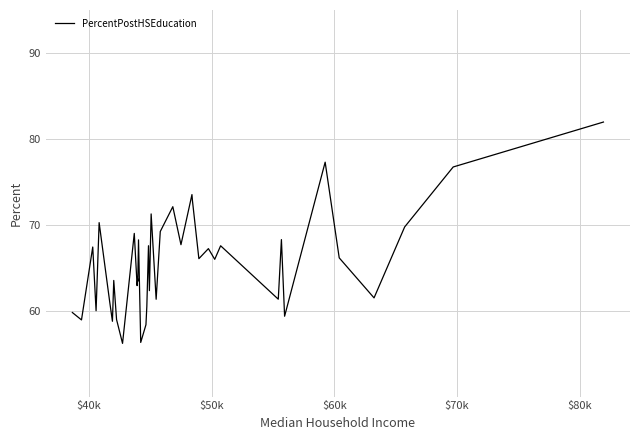

What is the smallest value displayed?

56.2